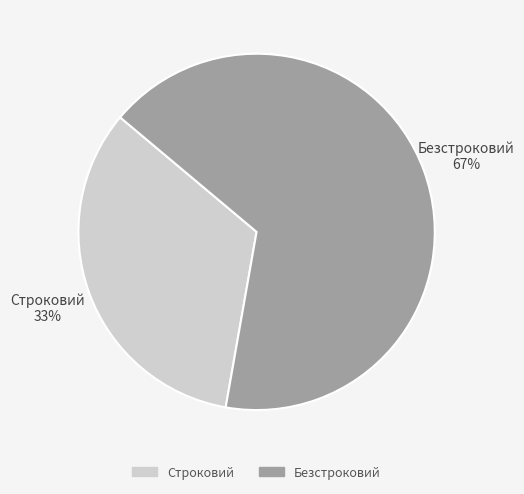

Is it true that Безстроковий is 54% of the pie?

False